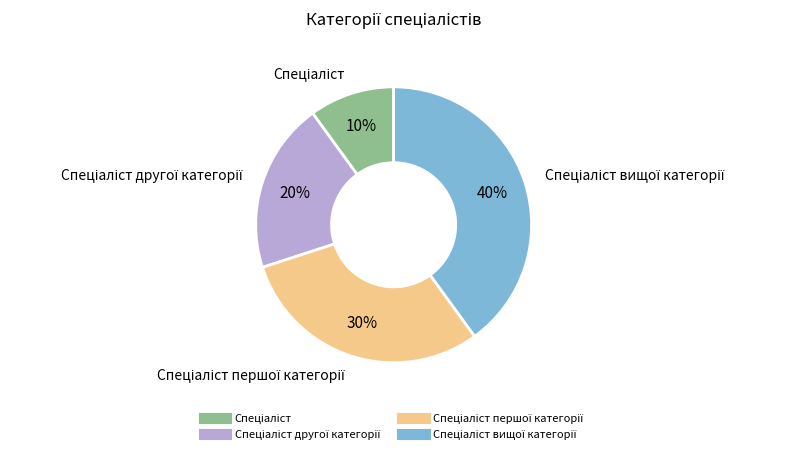

Is there a majority slice in this chart?

No